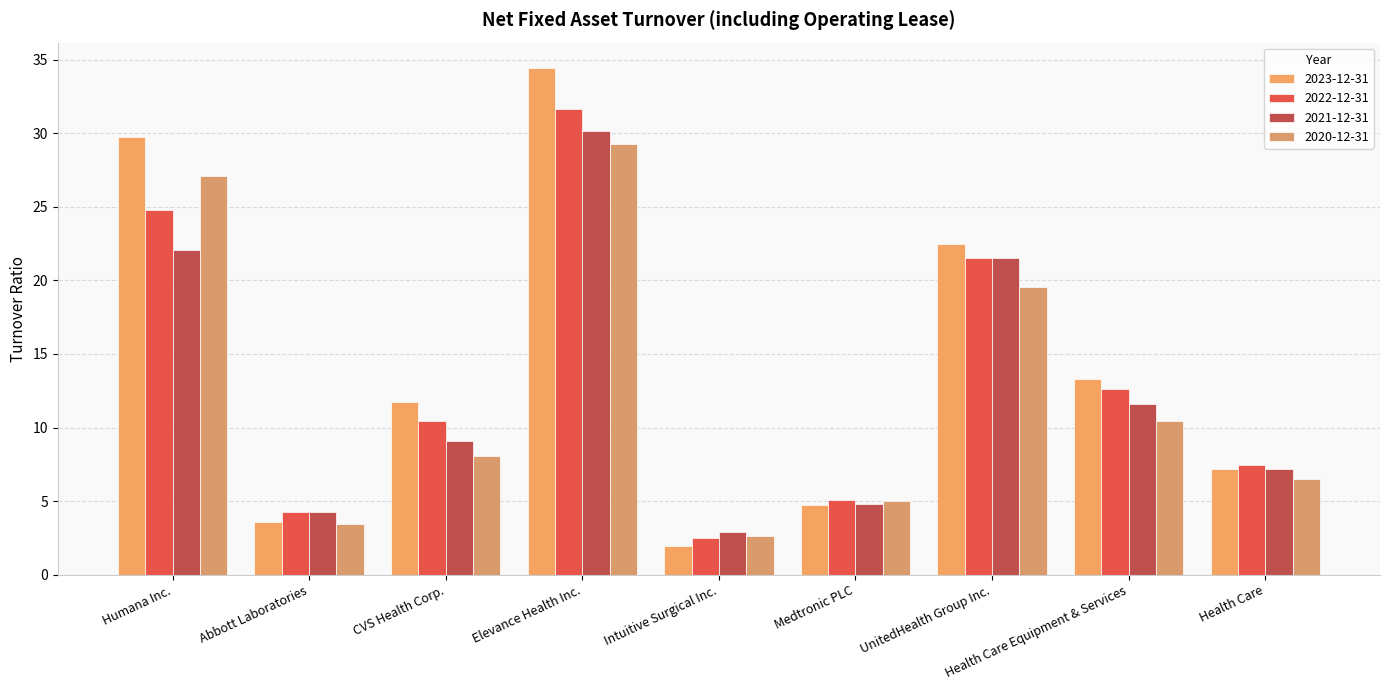

What position from the right is Health Care Equipment & Services?

2